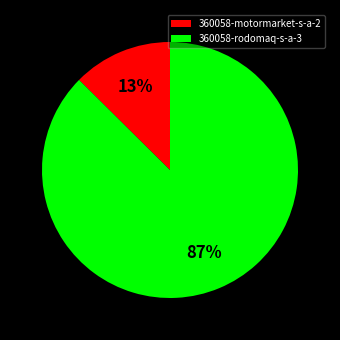

True or false: 360058-rodomaq-s-a-3 accounts for 99% of the total.

False